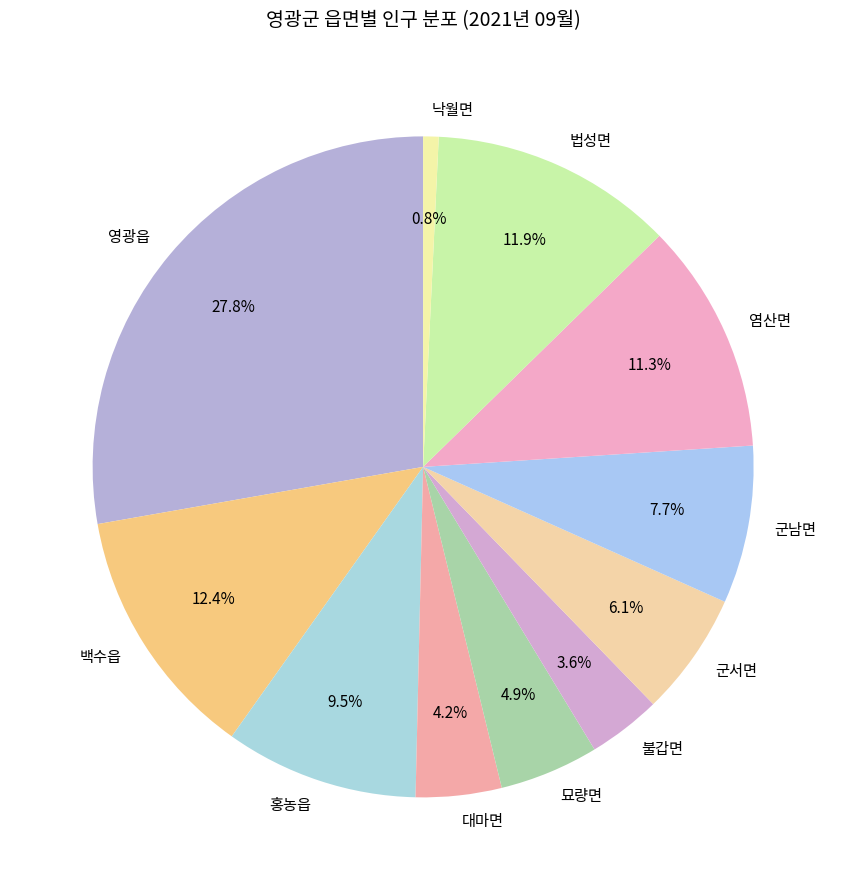

To the nearest percent, what is the average slice percentage?

9%